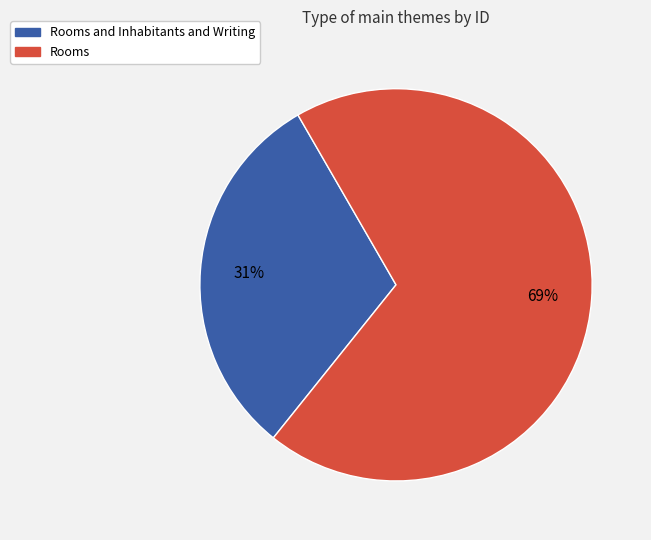

To the nearest percent, what is the combined percentage of Rooms and Rooms and Inhabitants and Writing?

100%